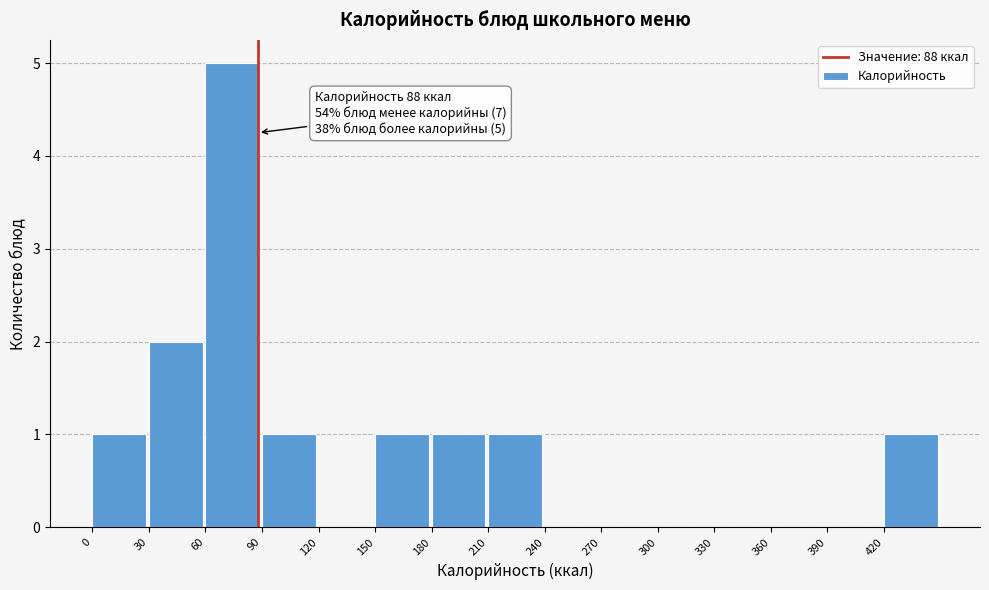

Over which range of the x-axis is the bar tallest?

60 to 90